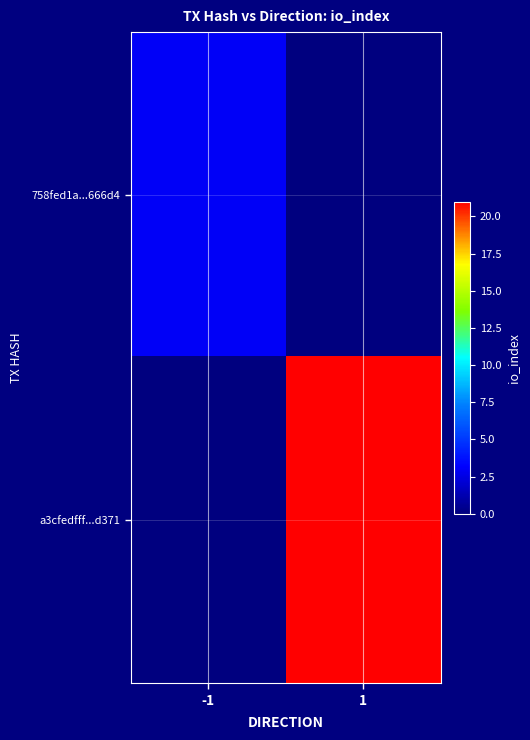

At which label is 758fed1a...666d4 closest to 3?

-1